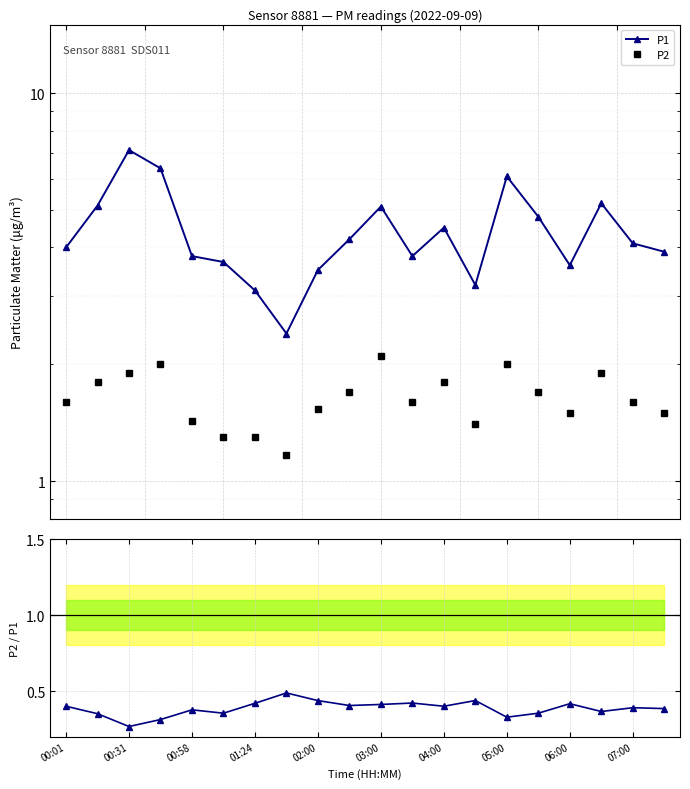

What position from the right is 03:00?

10